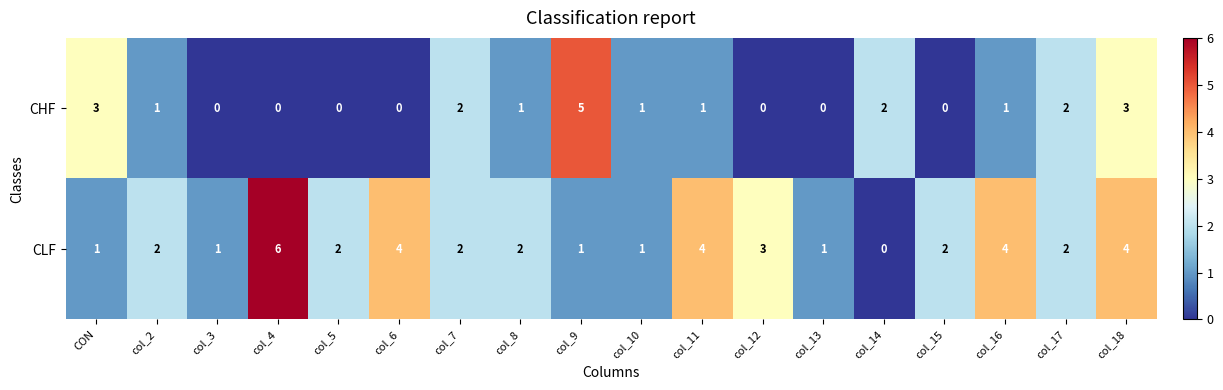

What is the highest value of the CHF series?

5